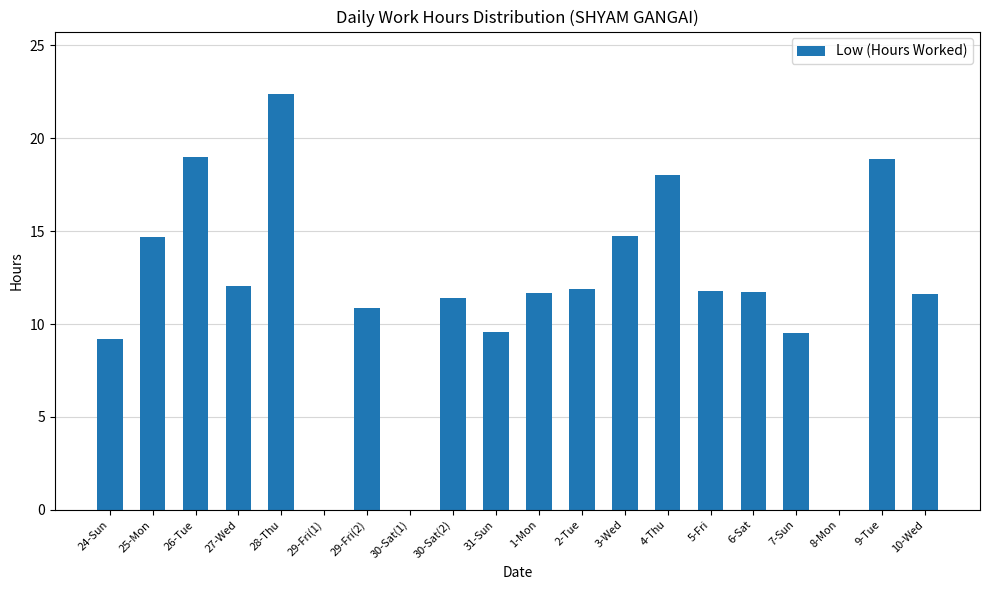

The value at 3-Wed is 14.7. True or false?

True